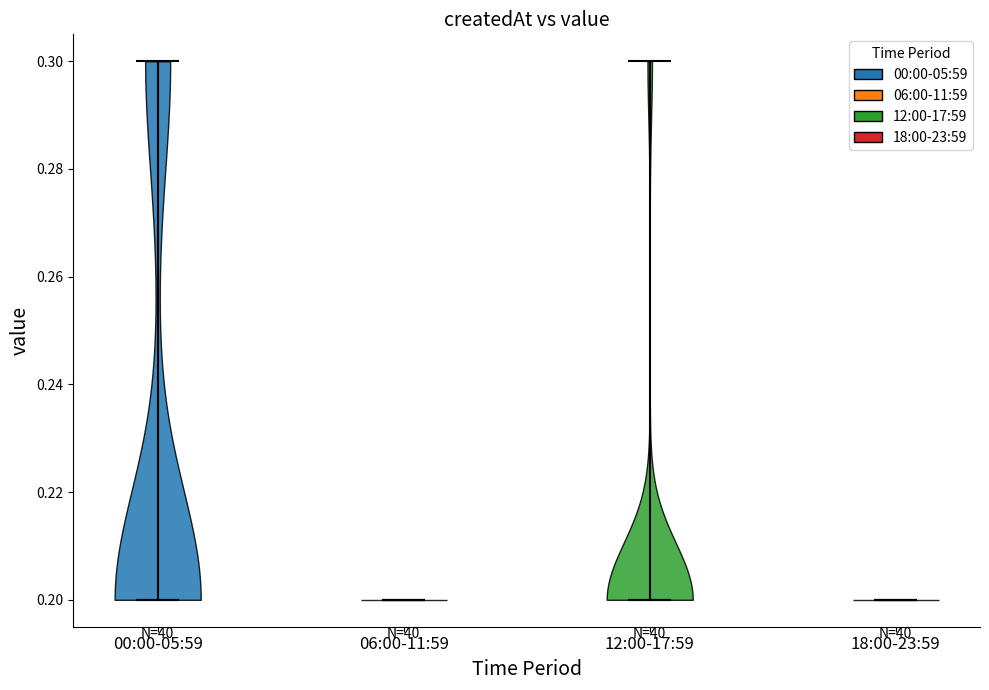

Reading left to right, read every violin against the y-axis: where its median line is, and the lowest and highest points it reaches. The values are not printed on the chart, so give them approximately, as read against the axis.

00:00-05:59: median line 0.2, lowest point 0.2, highest point 0.3
06:00-11:59: median line 0.2, lowest point 0.2, highest point 0.2
12:00-17:59: median line 0.2, lowest point 0.2, highest point 0.3
18:00-23:59: median line 0.2, lowest point 0.2, highest point 0.2